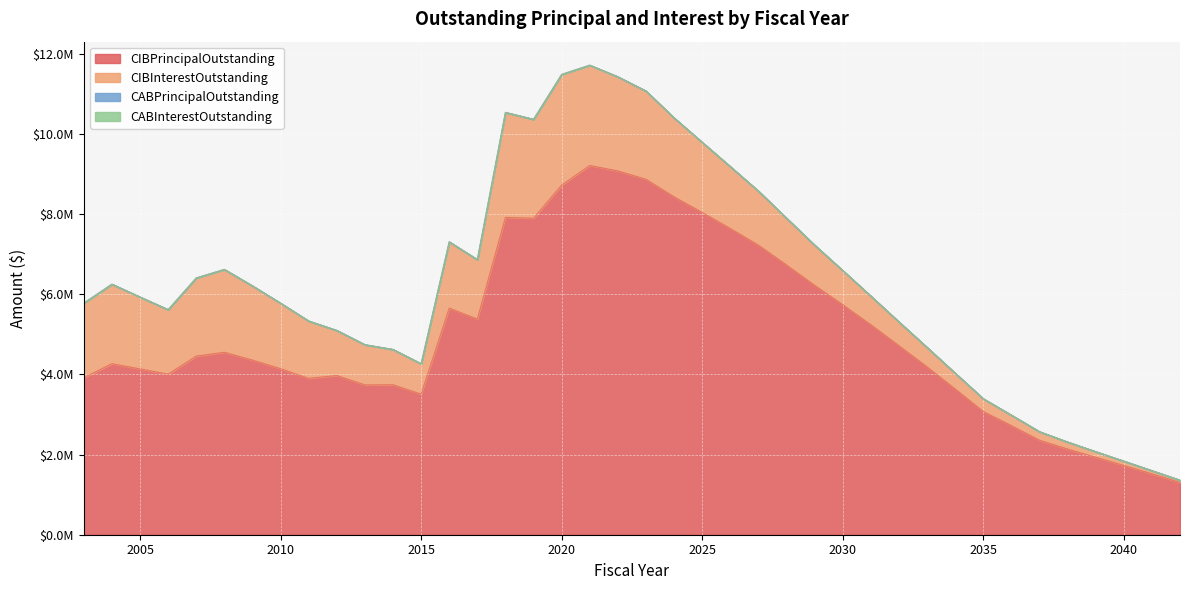

How many lines are shown in the chart?

4